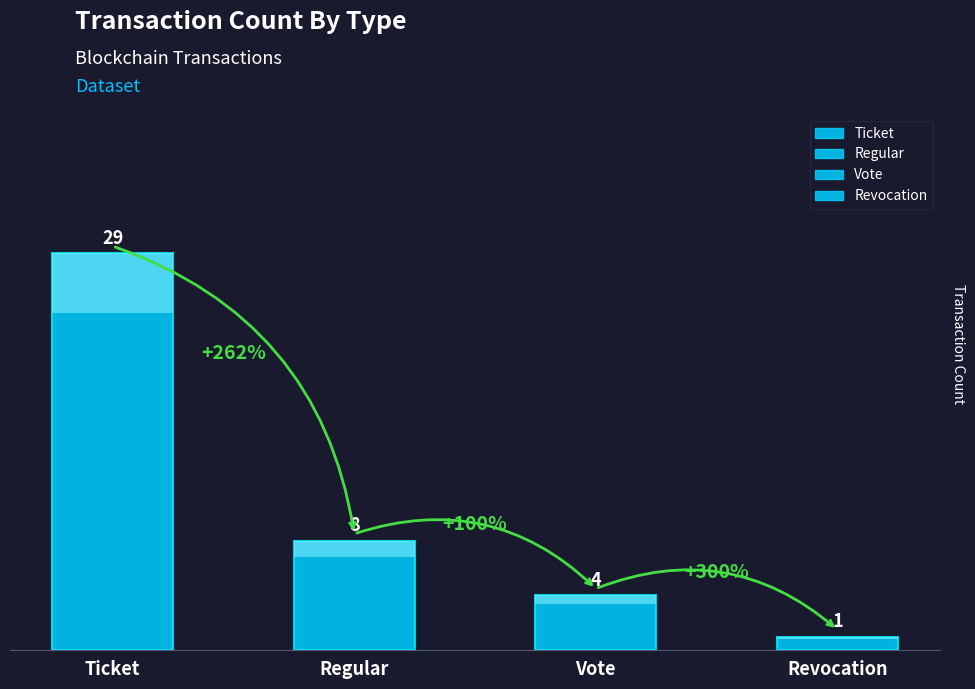

Reading right to left, what are all the values shown in this chart?

1	4	8	29